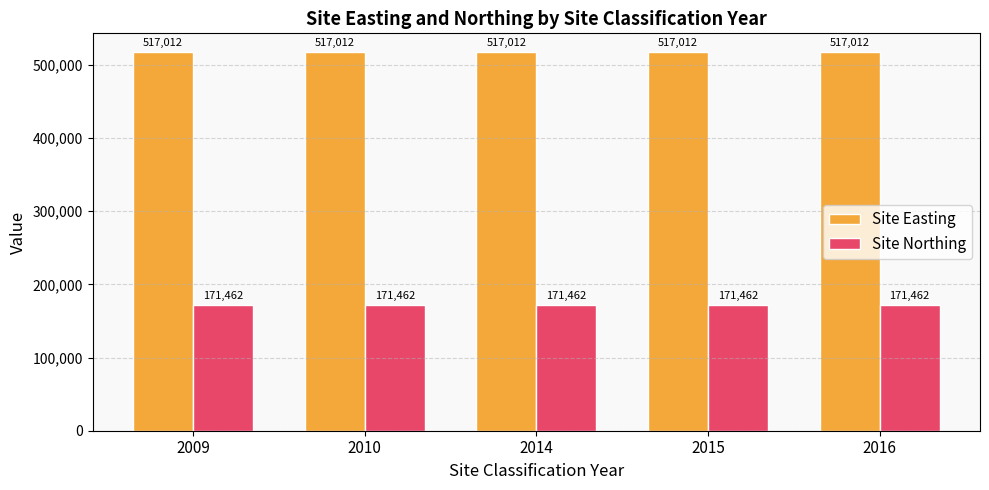

What is the minimum value shown in the chart?

171462